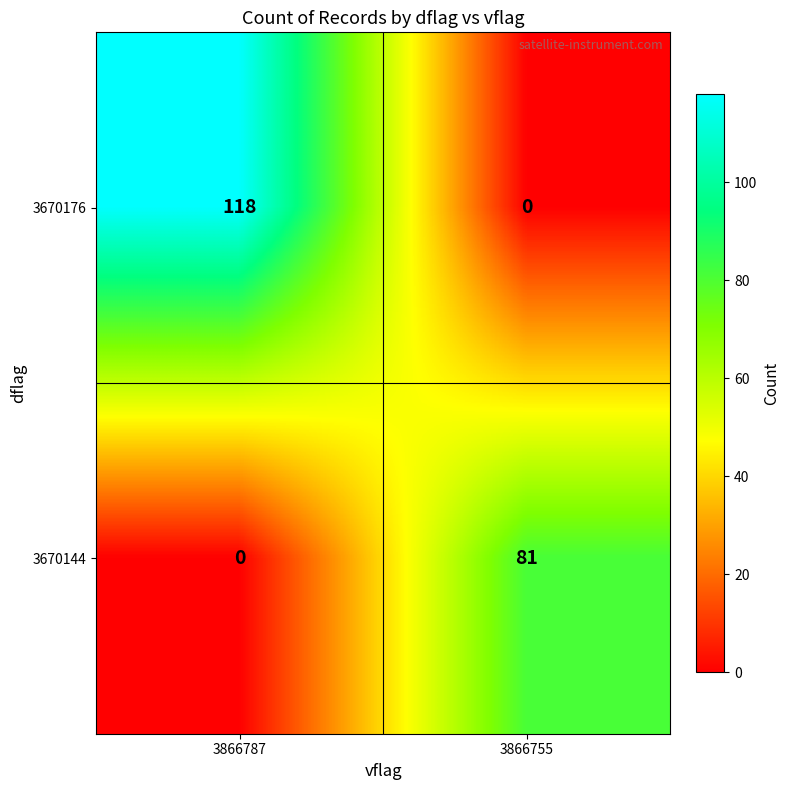

What is the difference between the maximum and minimum values in the 3670144 series?

81